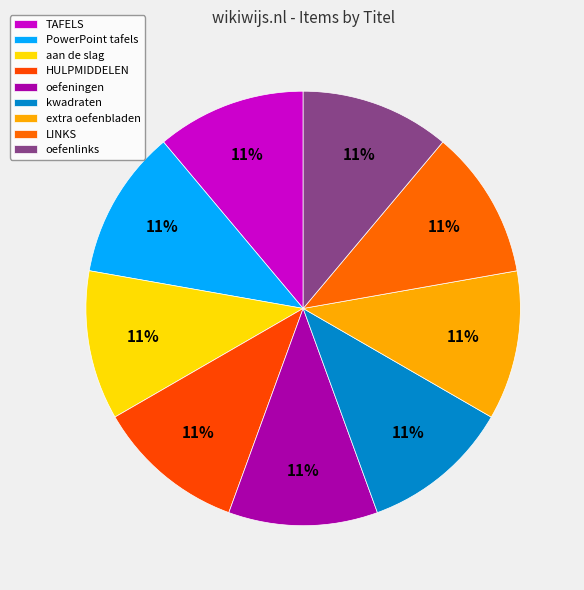

How many segments does this pie chart have?

9